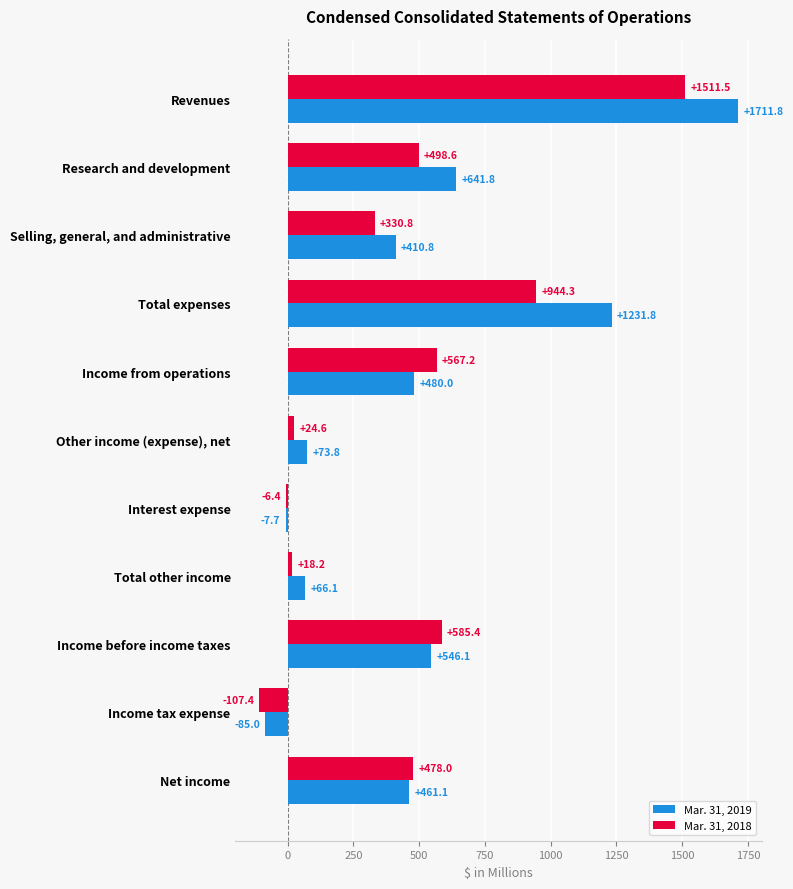

What is the minimum value shown in the chart?

-107.4